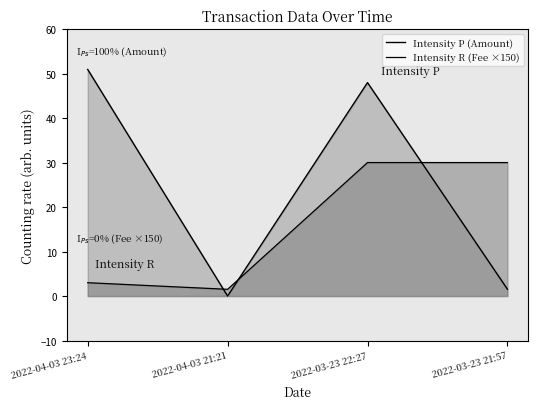

True or false: Intensity P (Amount) has more than 2 points higher than both neighbors.

False